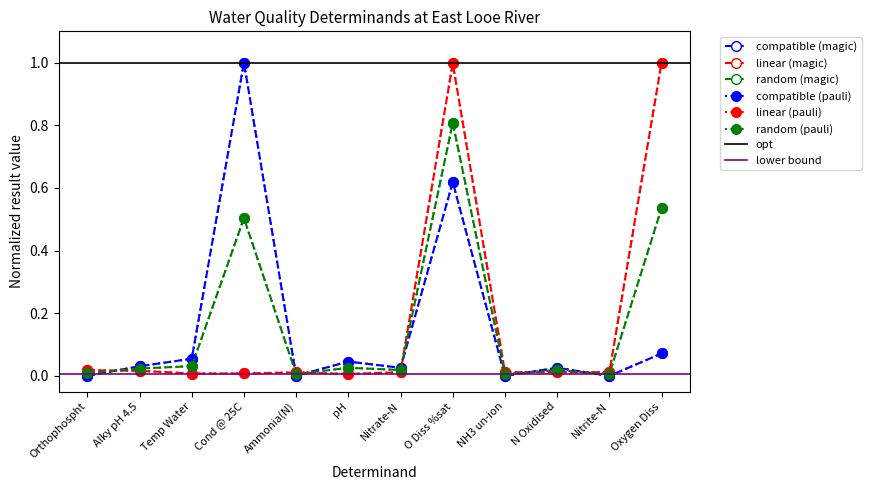

The chart shows a value of 0.0 at Orthophospht. True or false?

False